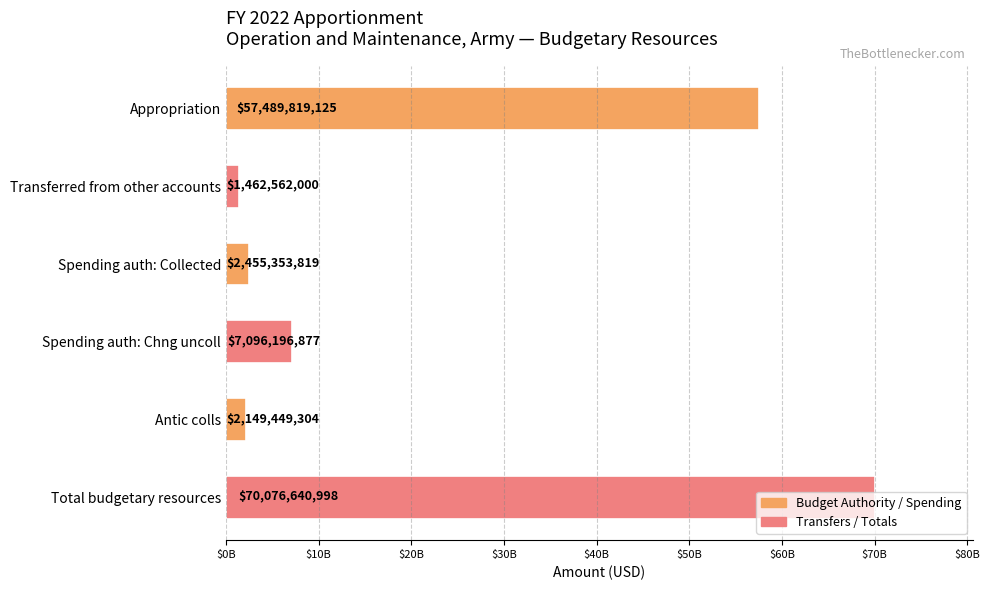

How many bars are there in total?

6